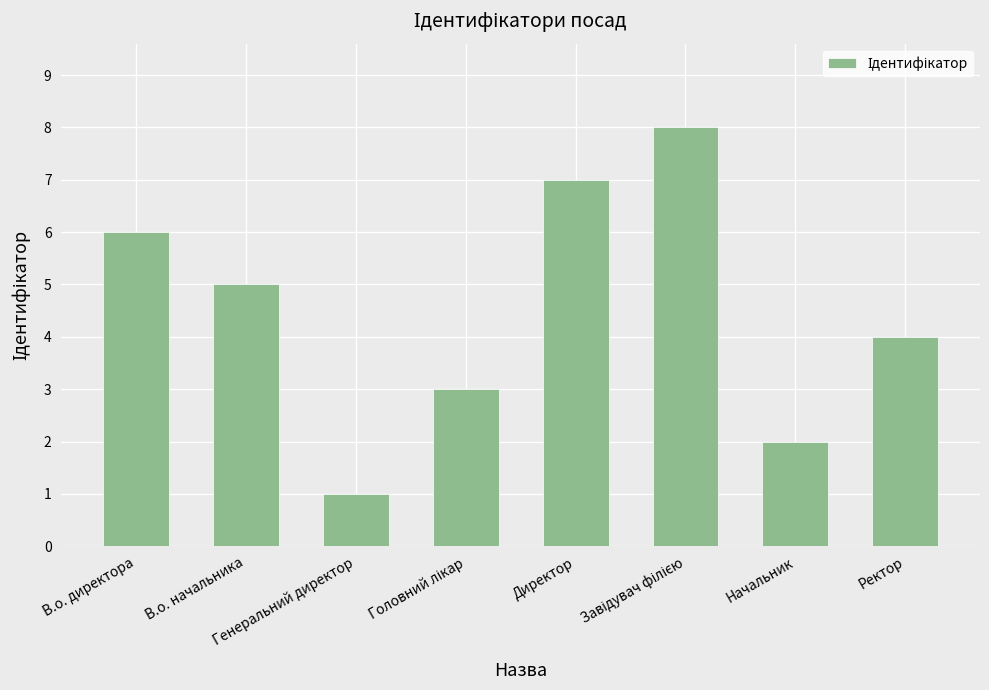

What is the minimum value shown in the chart?

1